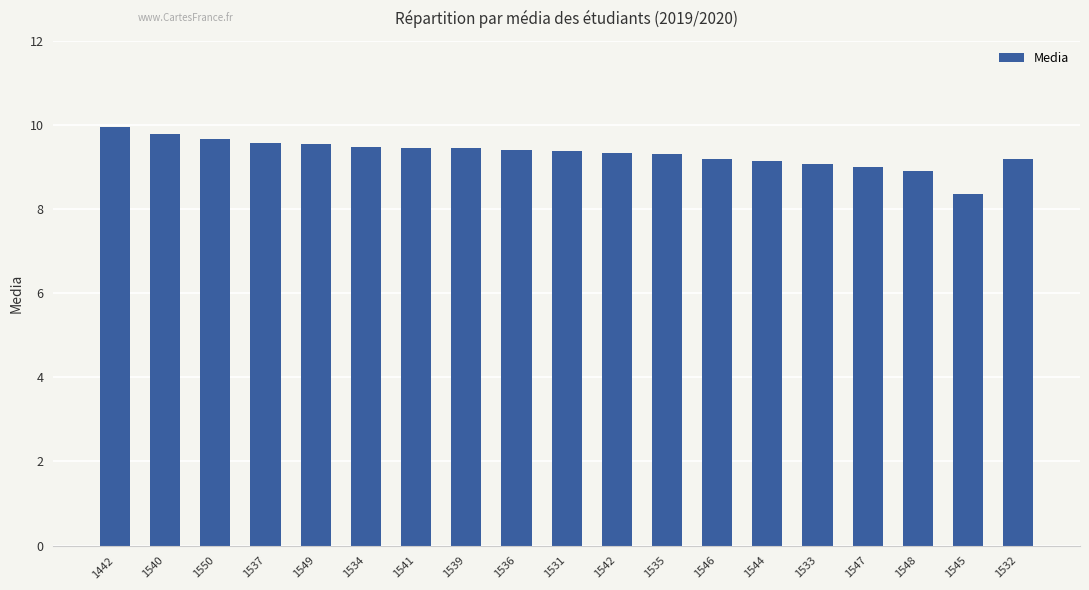

Between 1546 and 1547, which is larger?

1546